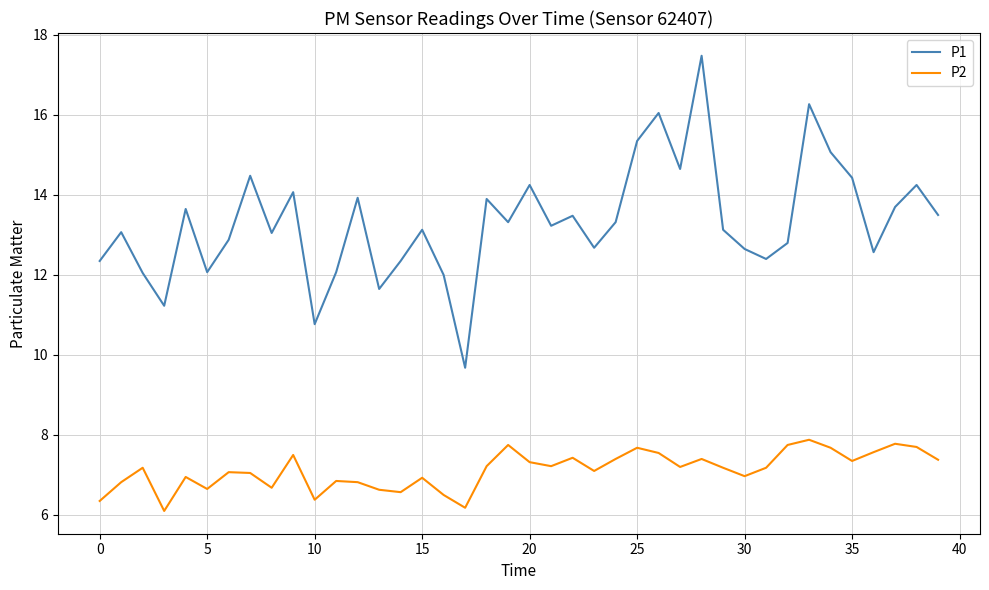

Which series has the largest range (max minus min)?

P1